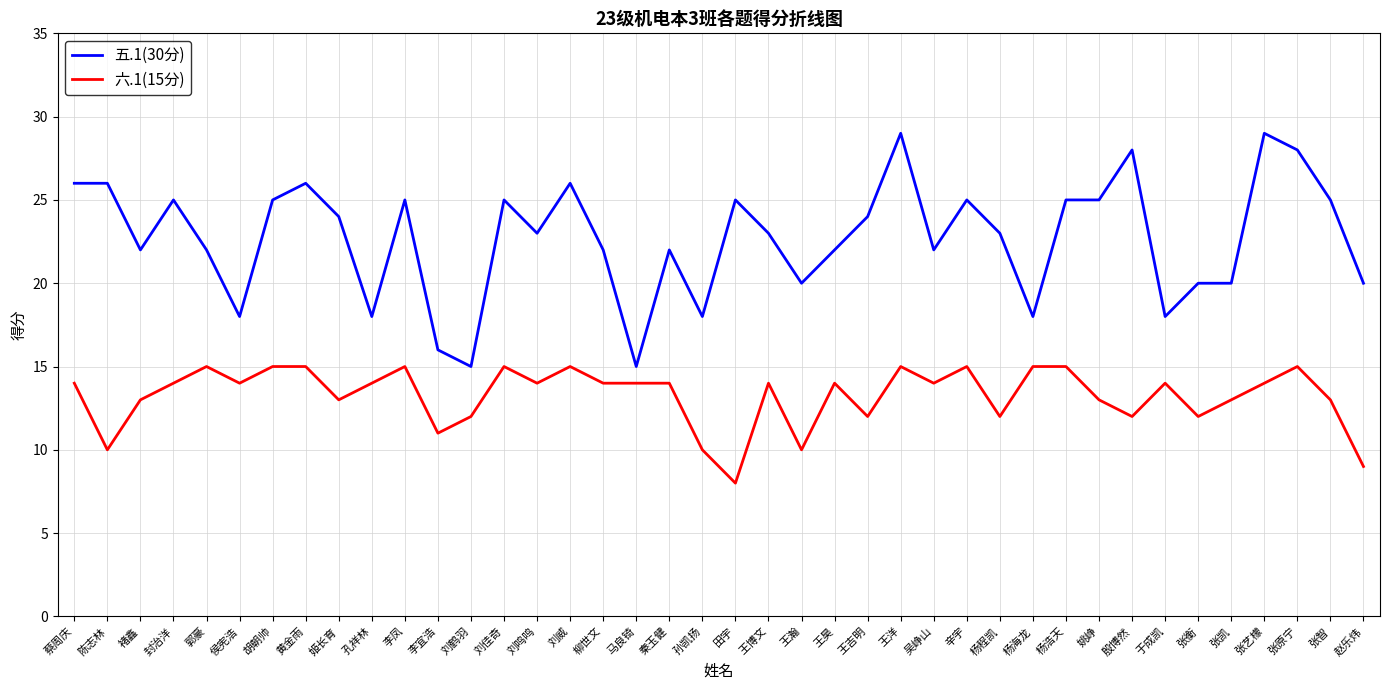

What is the total value across all series at 柳世文?

36